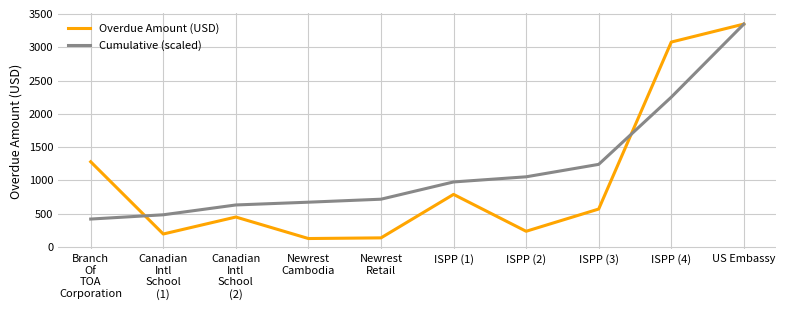

What value does the Overdue Amount (USD) series have at ISPP (2)?

236.0